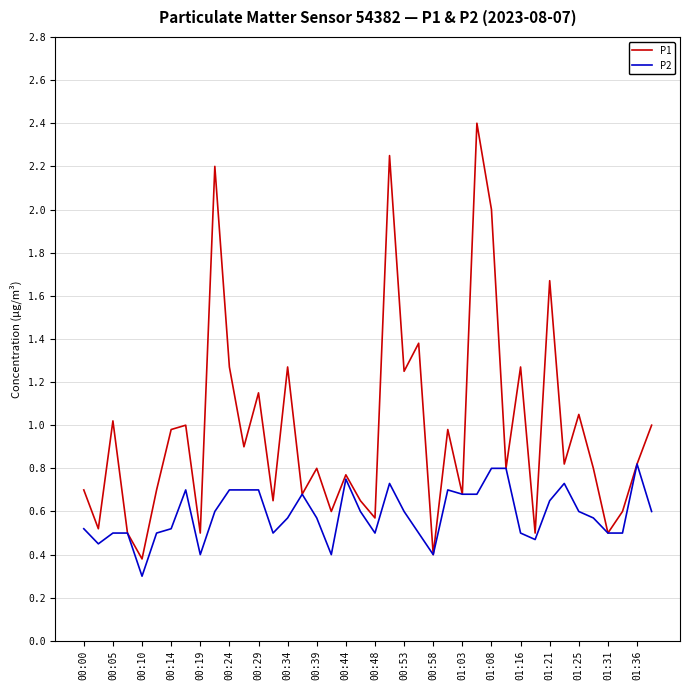

Which series has the largest range (max minus min)?

P1